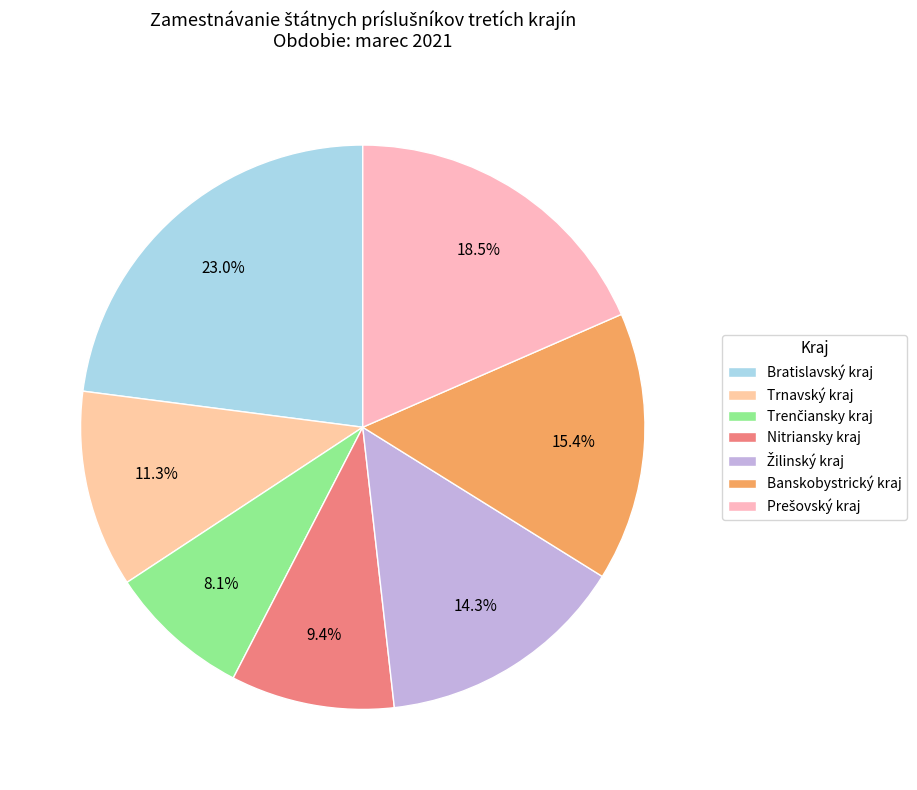

Which category has the biggest portion of the pie?

Bratislavský kraj